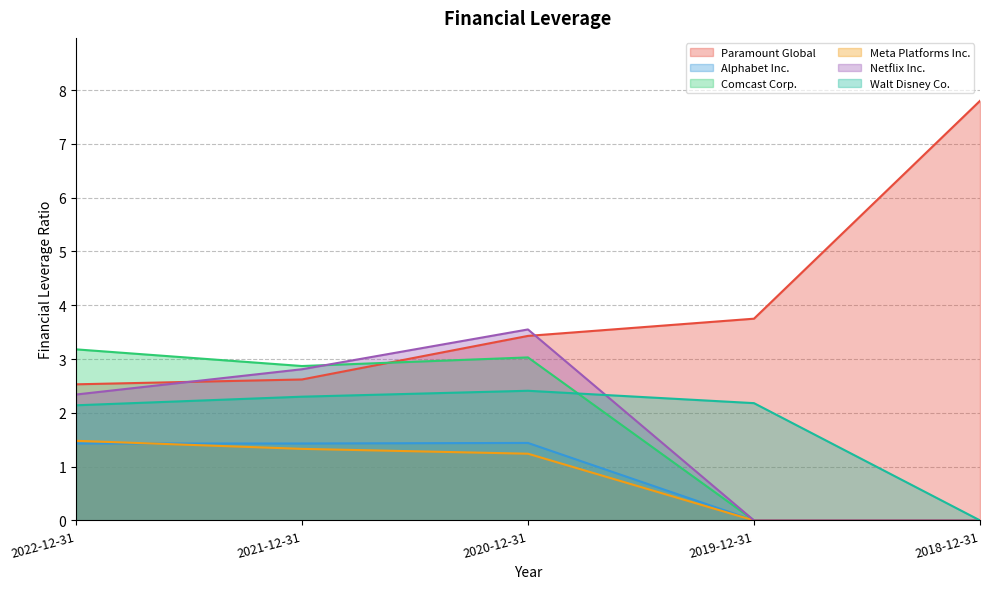

What is the total value across all series at 2019-12-31?

5.9